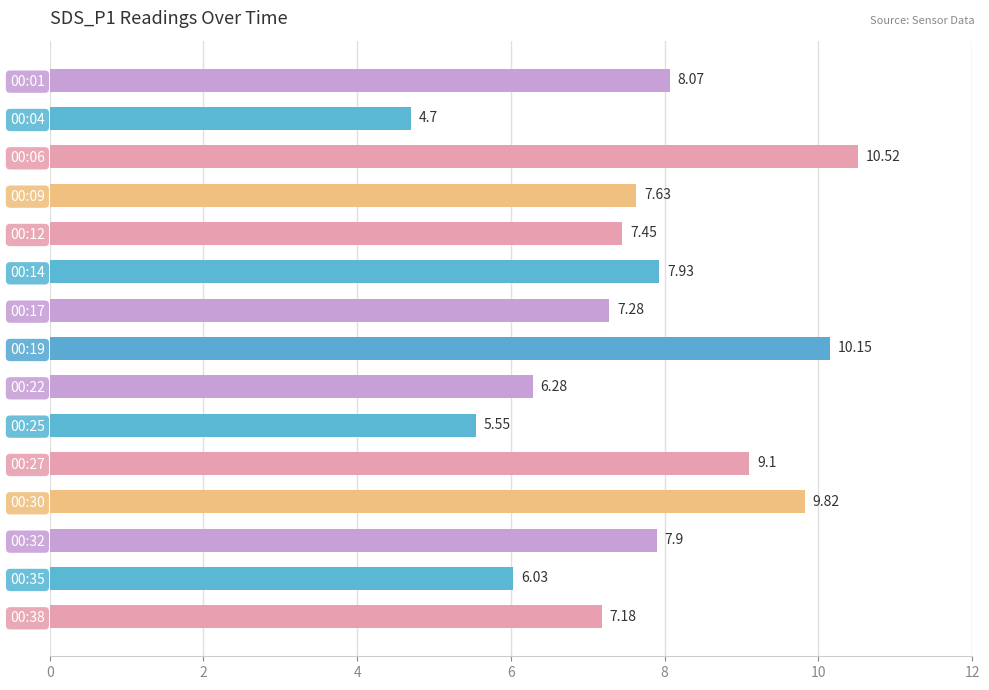

Rank the categories by value from highest to lowest.

00:06, 00:19, 00:30, 00:27, 00:01, 00:14, 00:32, 00:09, 00:12, 00:17, 00:38, 00:22, 00:35, 00:25, 00:04